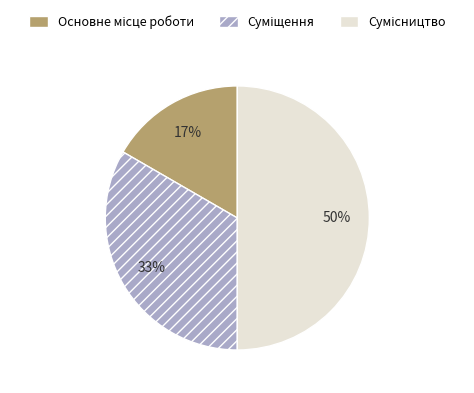

How many slices are in this pie chart?

3